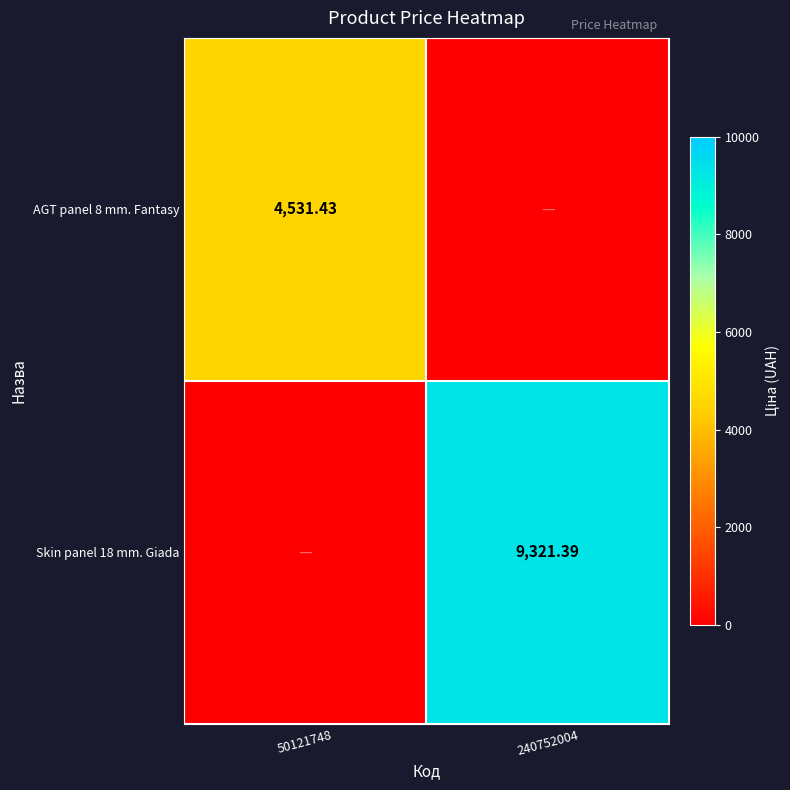

At which category does the chart reach its peak across all series?

240752004